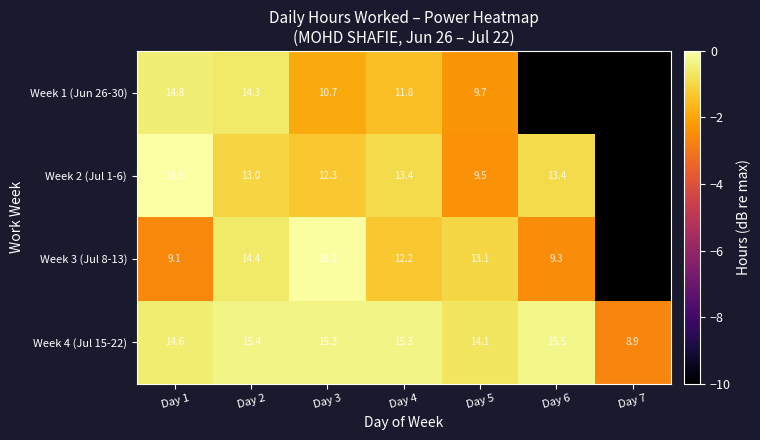

Count the number of data series in this chart.

4